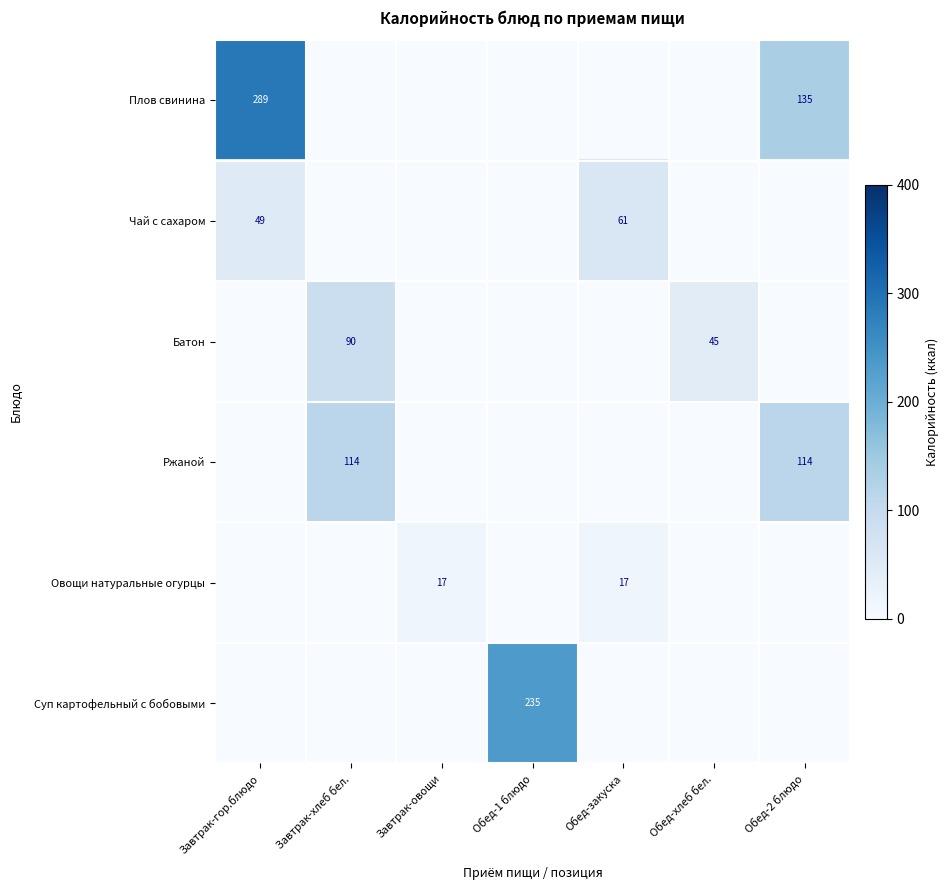

List the labels in order of Ржаной value, smallest first.

Завтрак-гор.блюдо, Завтрак-овощи, Обед-1 блюдо, Обед-закуска, Обед-хлеб бел., Завтрак-хлеб бел., Обед-2 блюдо